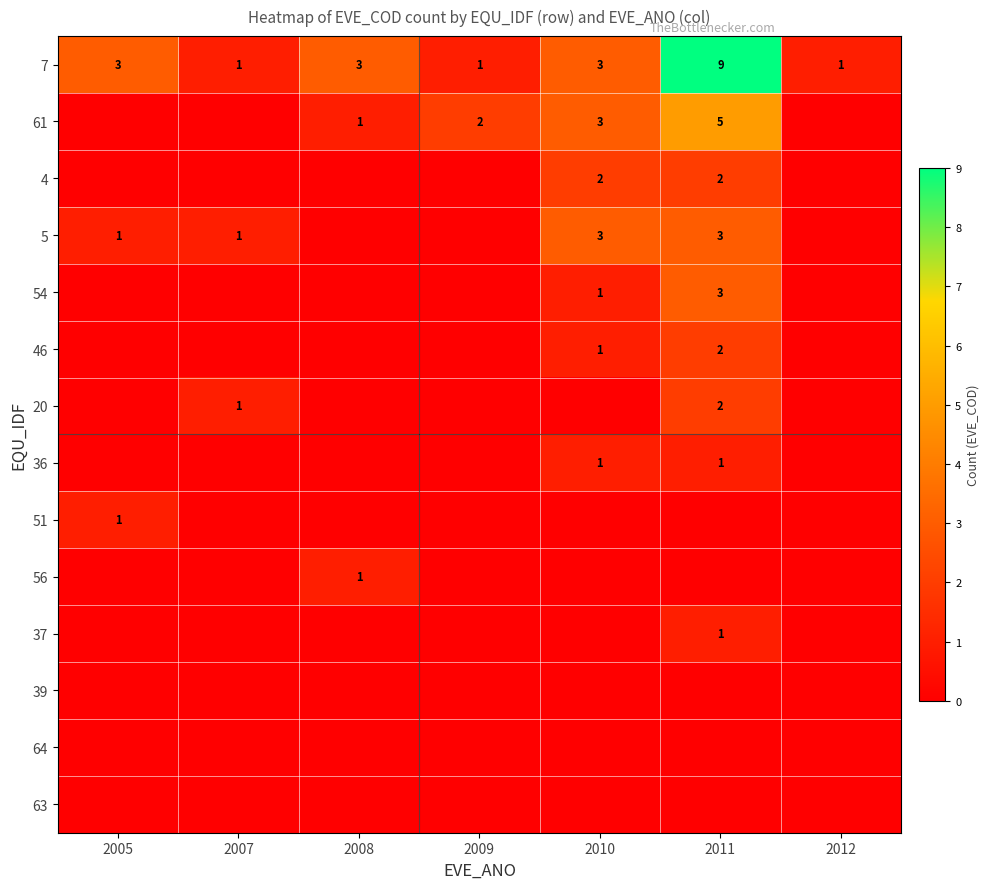

Is it true that 5 equals 1 at 2011?

False